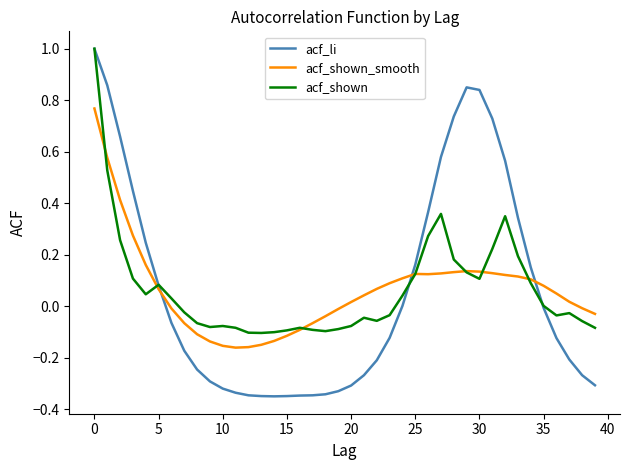

Which series has the widest spread of values?

acf_li